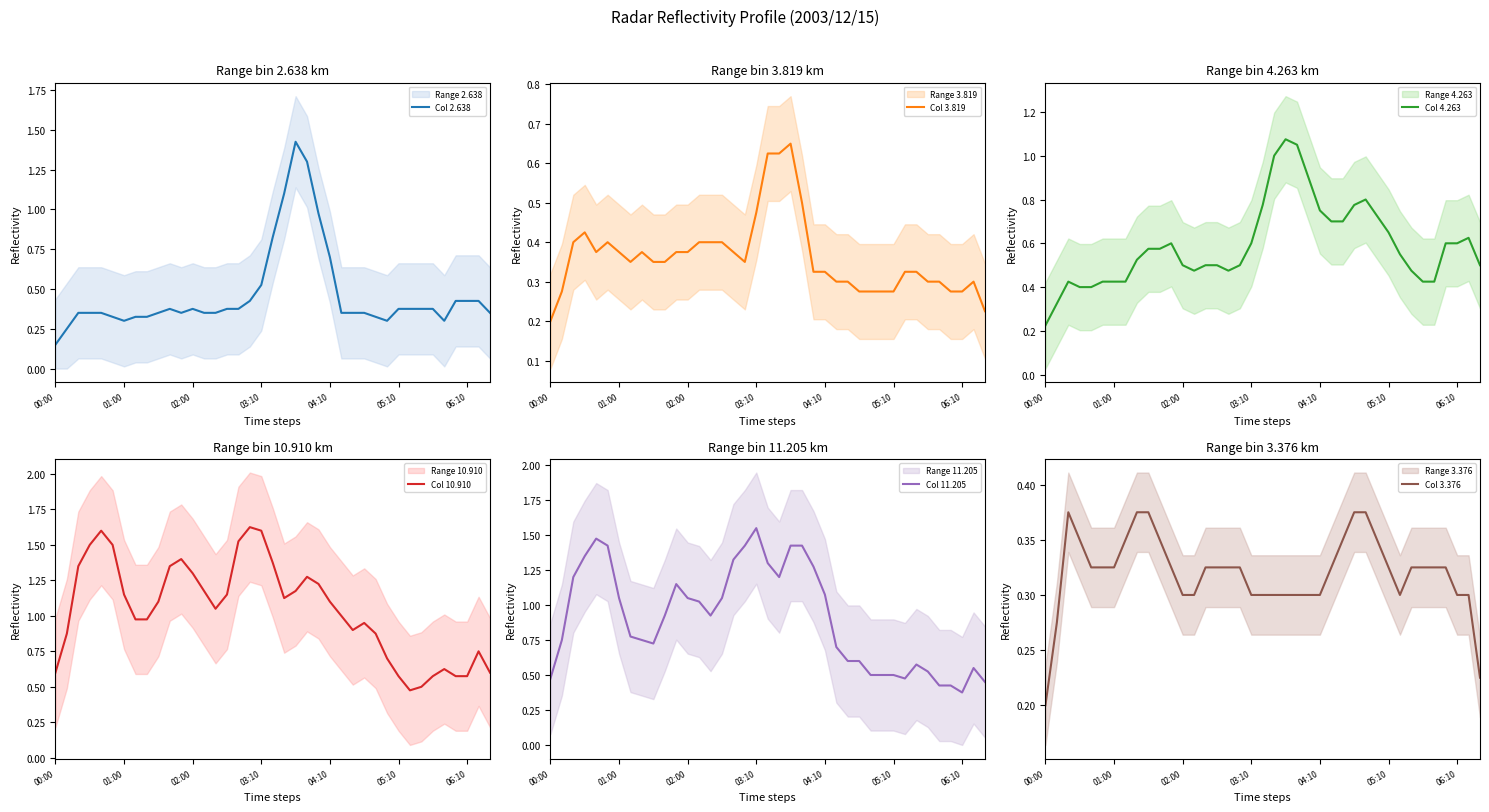

Is it true that Col 3.376 equals 0.5 at 10?

False